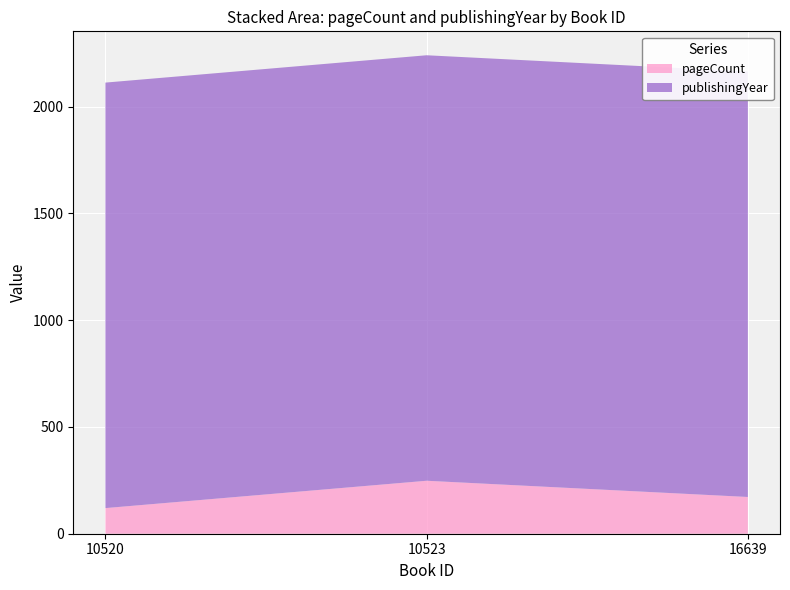

Reading left to right, extract all data points from this chart.

pageCount: 10520=120	10523=248	16639=172
publishingYear: 10520=1992	10523=1992	16639=1992